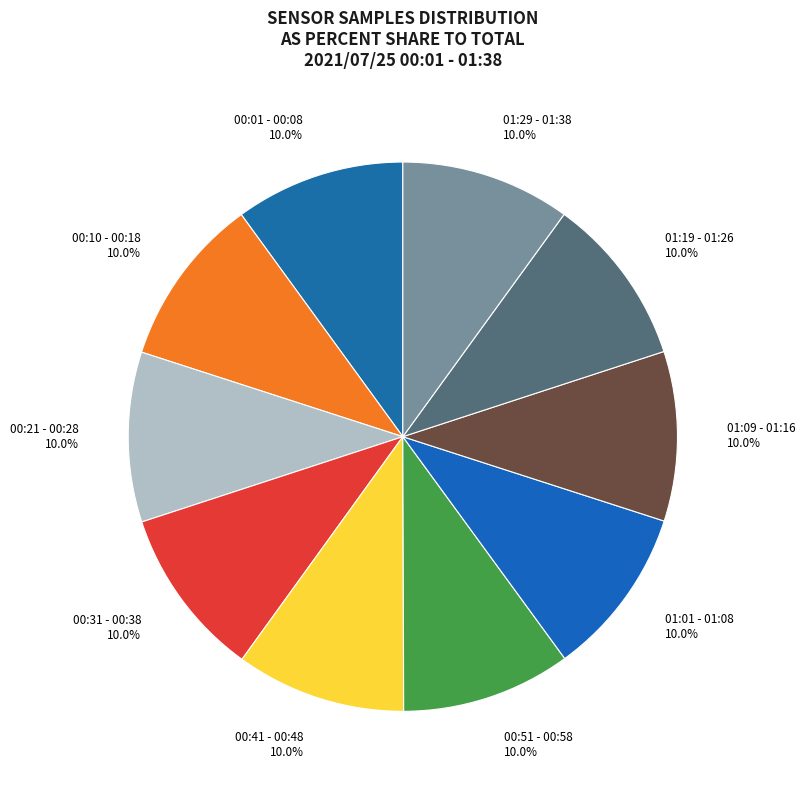

How much of the chart is everything except 01:01 - 01:08?

90.0%